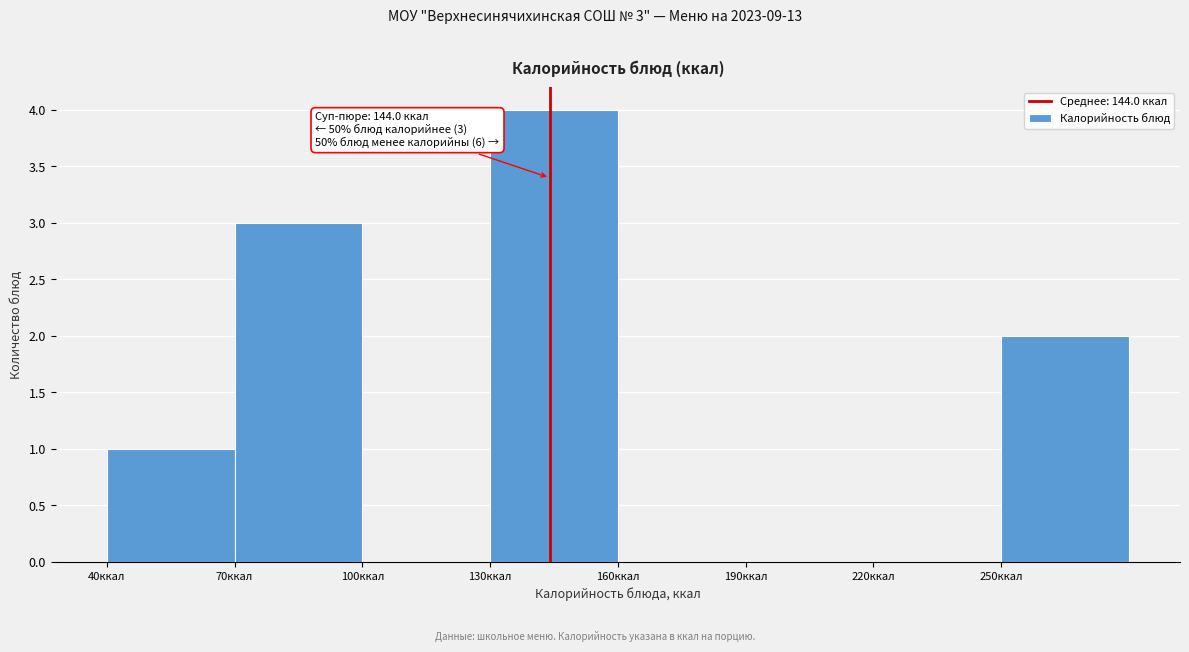

Which range on the x-axis has the tallest bar?

130 to 160